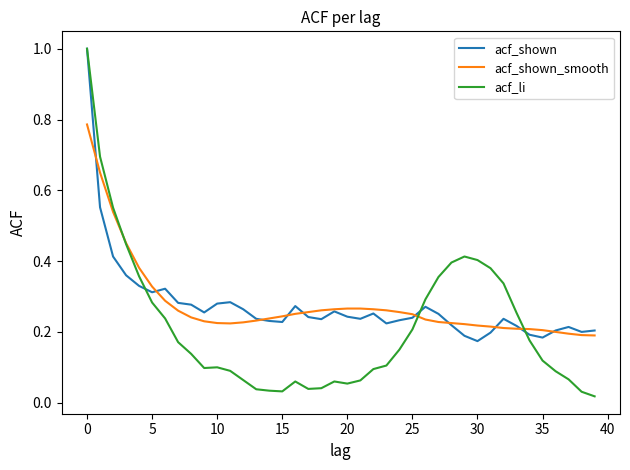

What is the greatest value displayed?

1.0